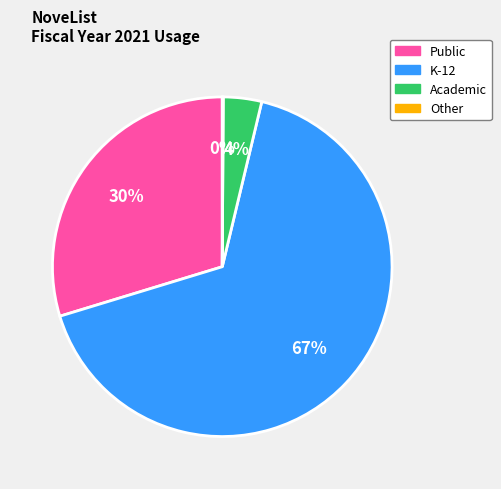

To the nearest percent, what percentage of the pie is Academic?

4%